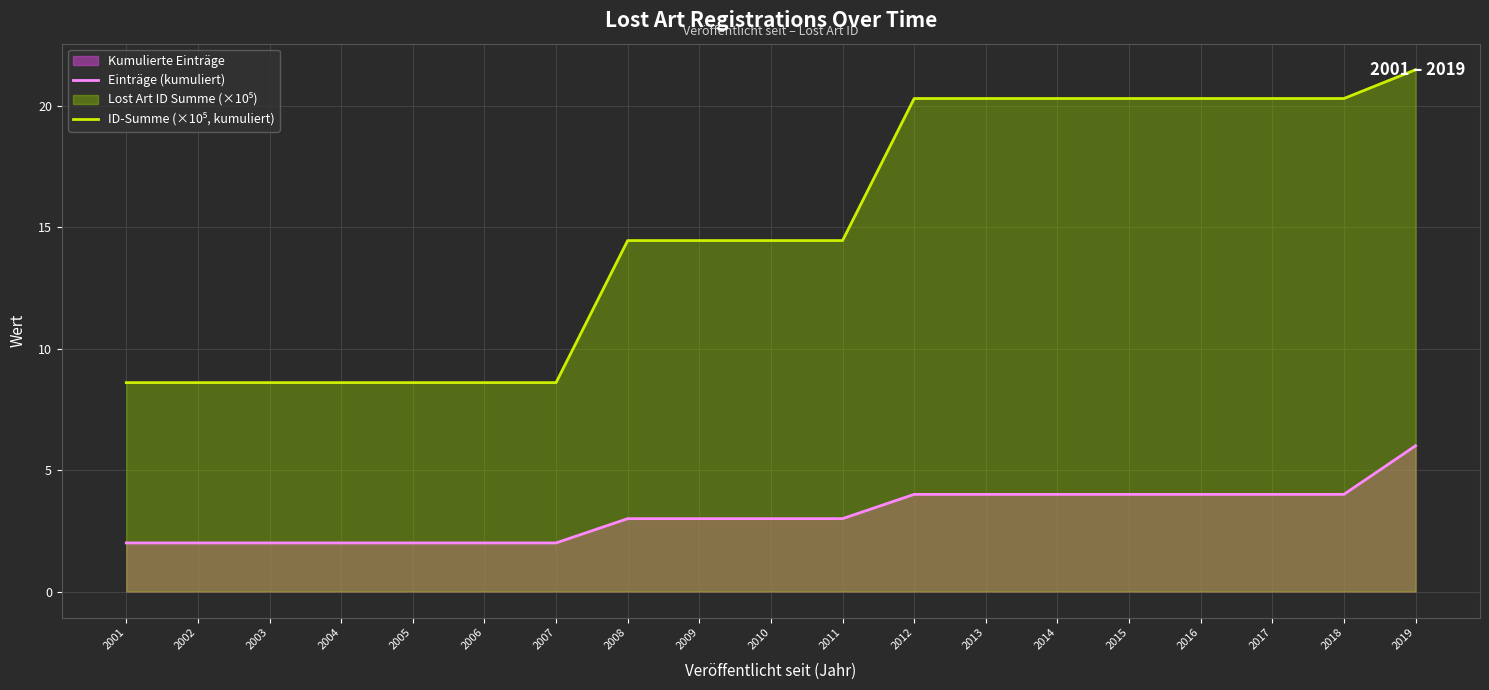

Reading right to left, what are all the values shown in this chart?

Einträge (kumuliert): 6.0	4.0	4.0	4.0	4.0	4.0	4.0	4.0	3.0	3.0	3.0	3.0	2.0	2.0	2.0	2.0	2.0	2.0	2.0
ID-Summe (×10⁵, kumuliert): 21.5	20.3	20.3	20.3	20.3	20.3	20.3	20.3	14.4	14.4	14.4	14.4	8.6	8.6	8.6	8.6	8.6	8.6	8.6